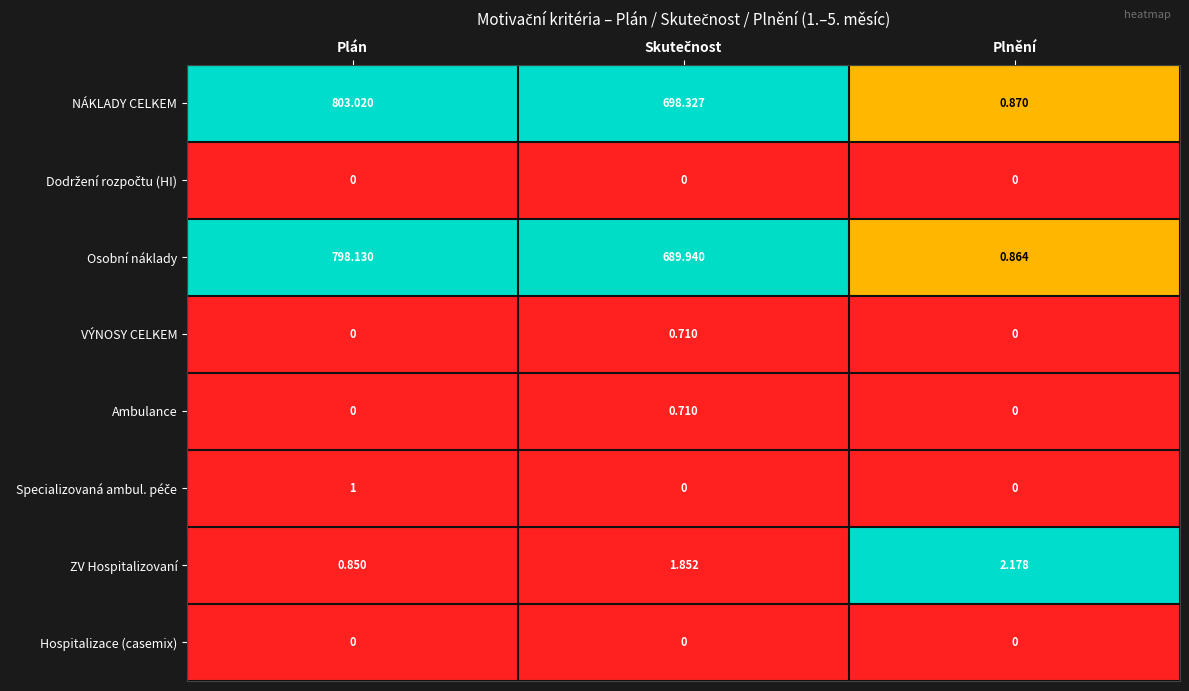

Which series has the widest spread of values?

NÁKLADY CELKEM